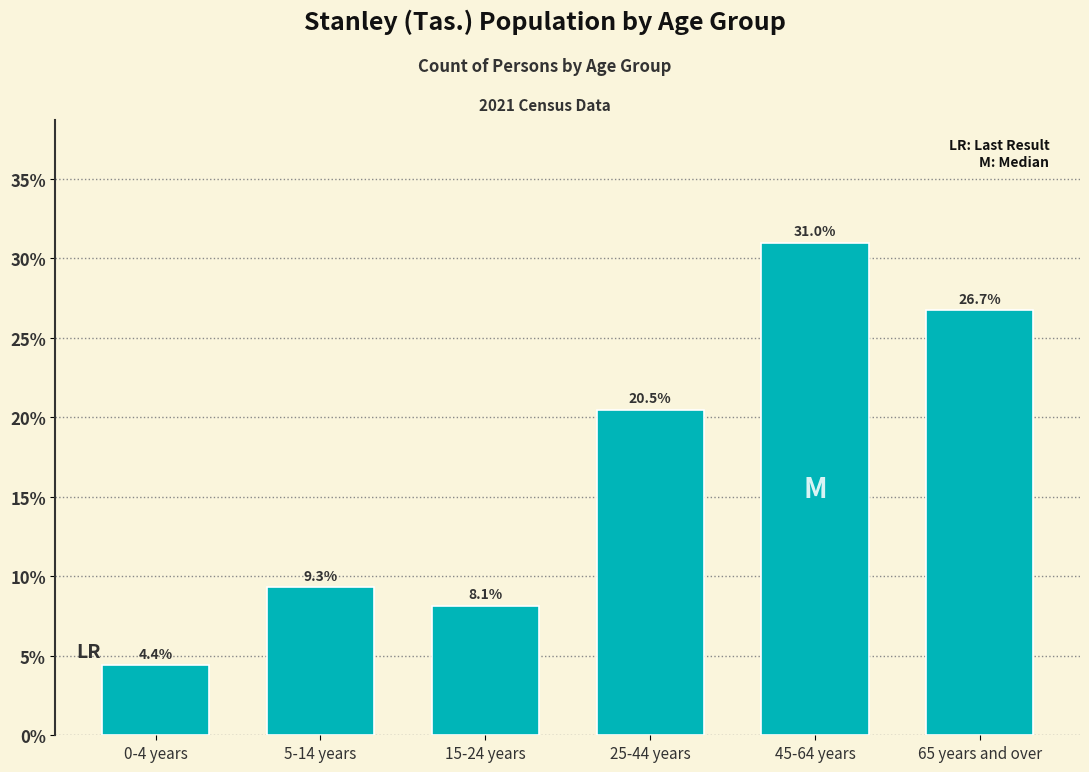

Reading left to right, list all the values displayed in this chart.

0-4 years=4.4	5-14 years=9.3	15-24 years=8.1	25-44 years=20.5	45-64 years=31.0	65 years and over=26.7